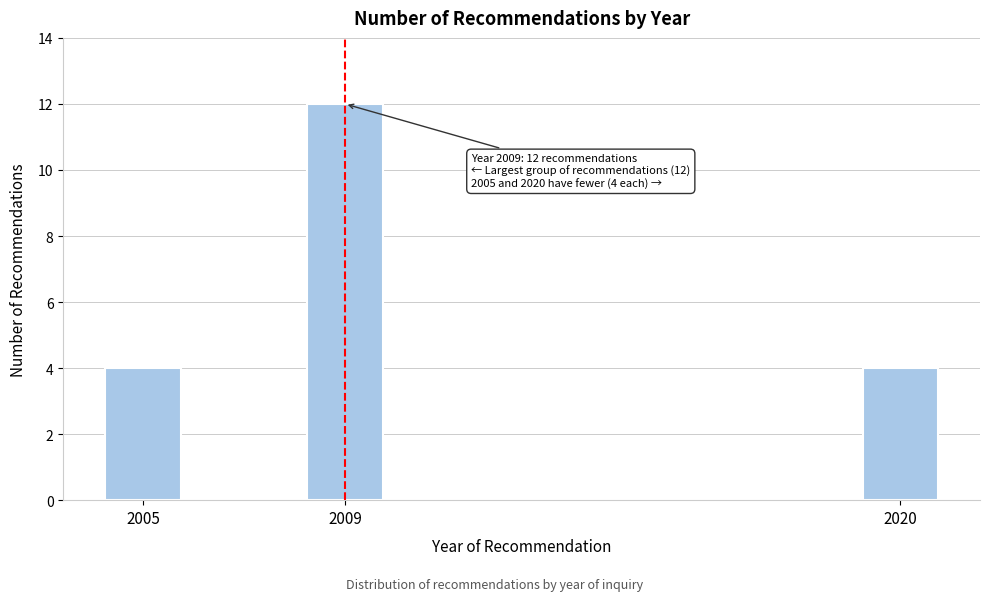

Reading left to right, what are all the values shown in this chart?

4	12	4